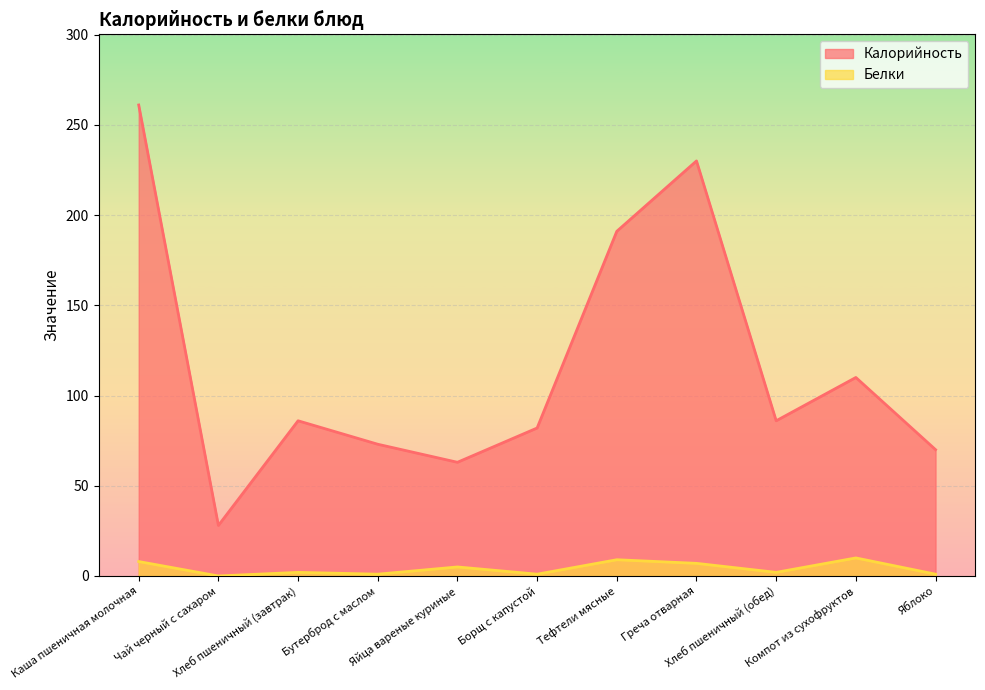

At which category does Калорийность reach its first local peak?

Хлеб пшеничный (завтрак)